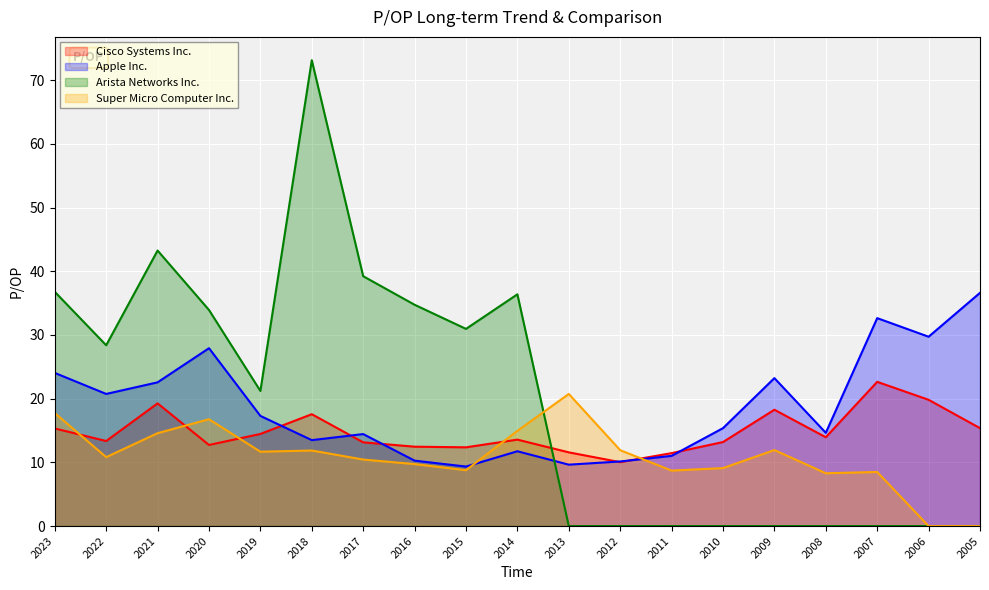

Between 2019 and 2013, which is larger?

2019